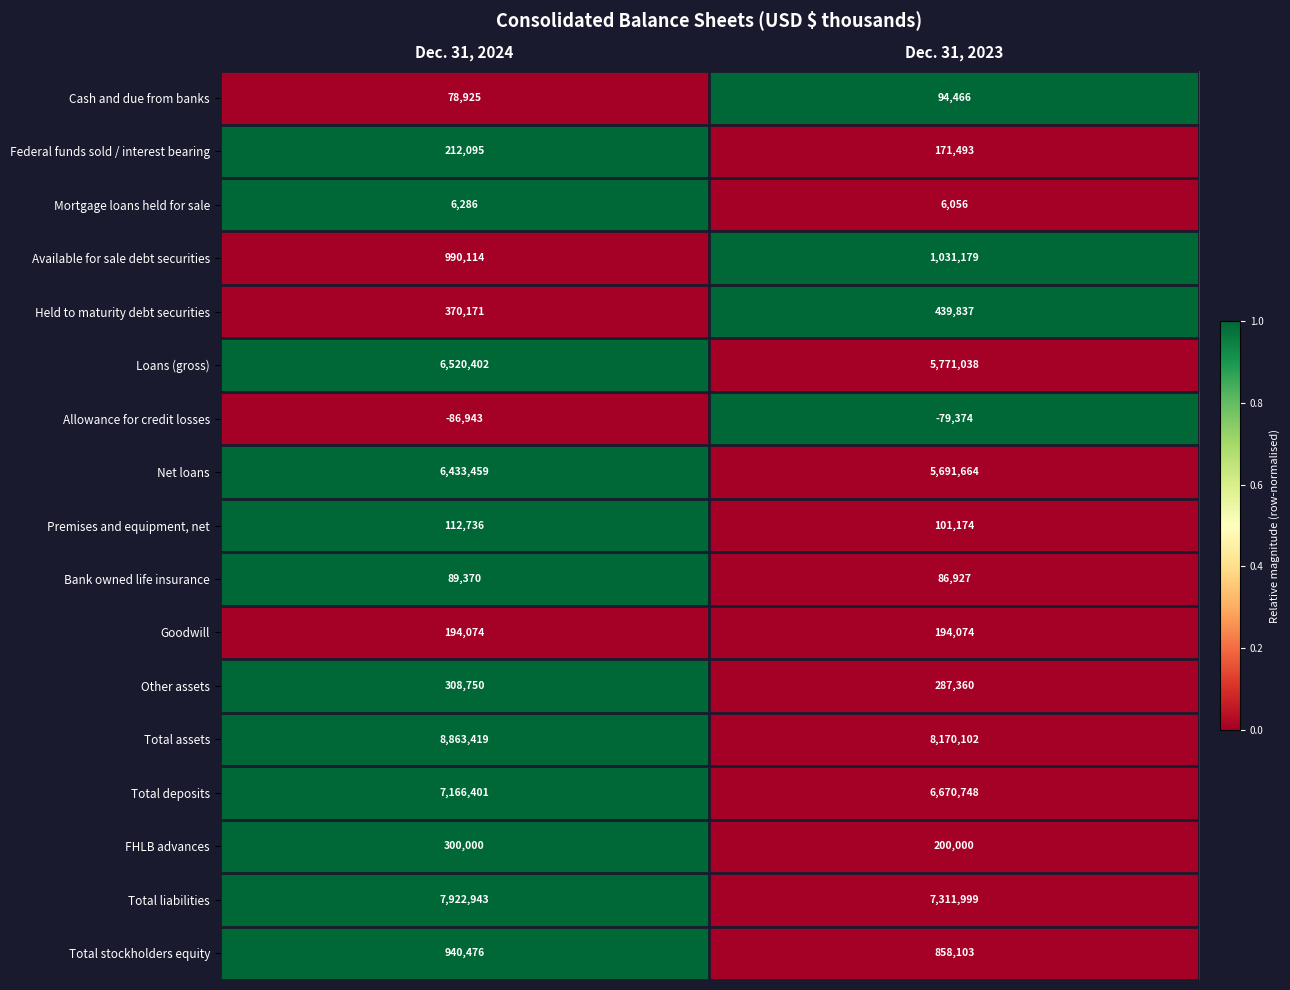

Which category has the lowest value across all series?

Dec. 31, 2024